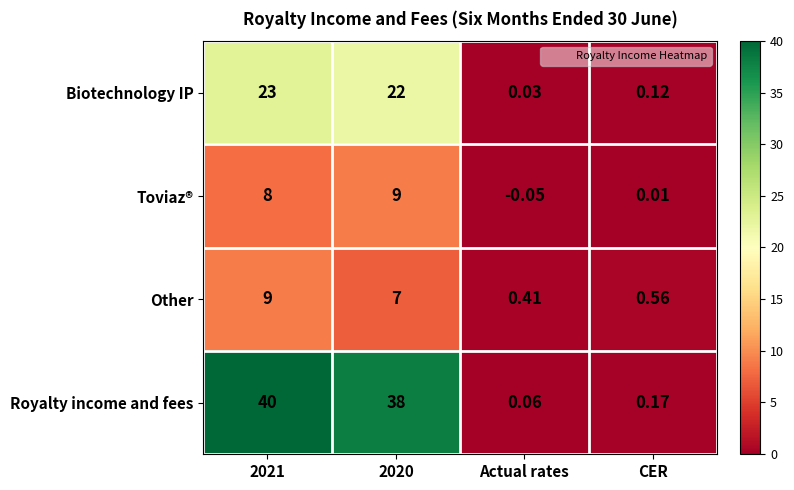

Which series has the widest spread of values?

Royalty income and fees